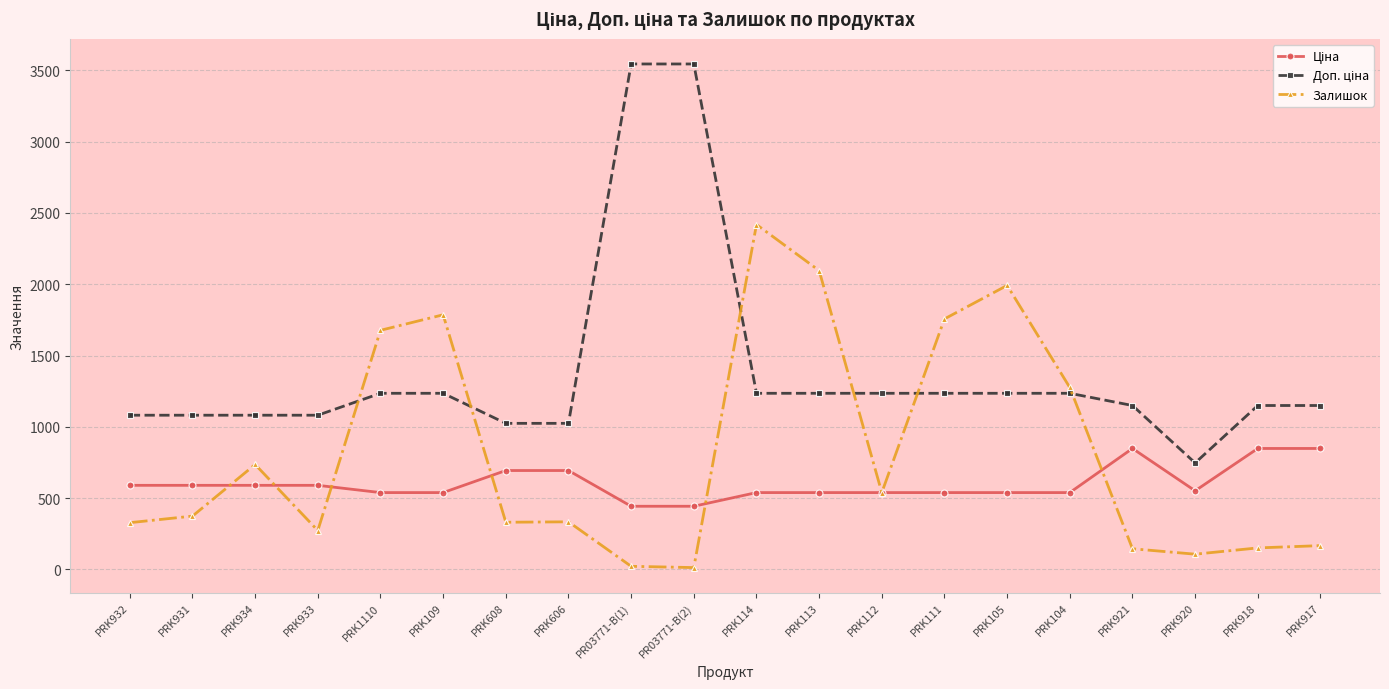

True or false: Залишок has more than 0 interior local peaks.

True